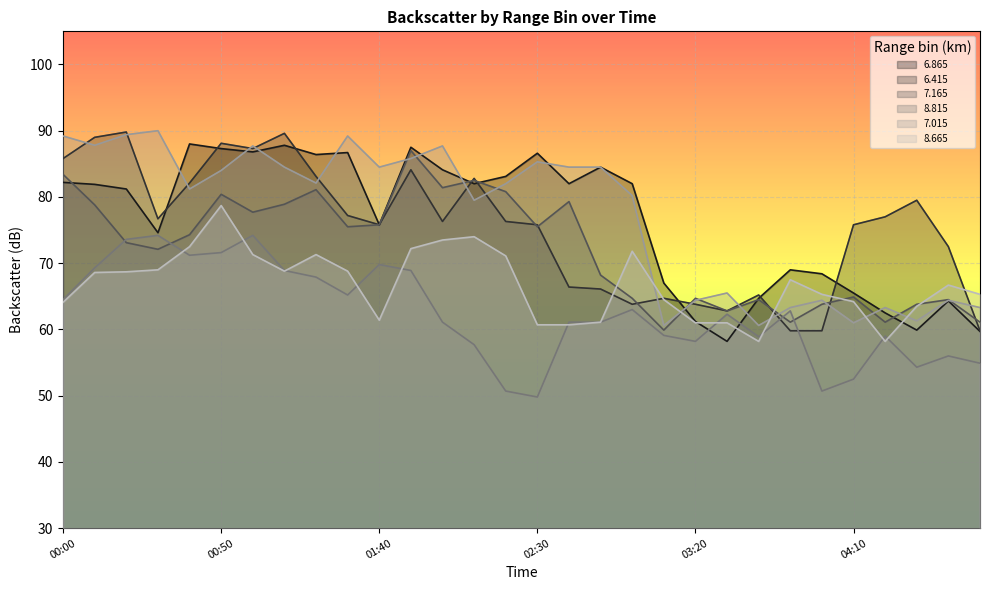

How many lines are shown in the chart?

6